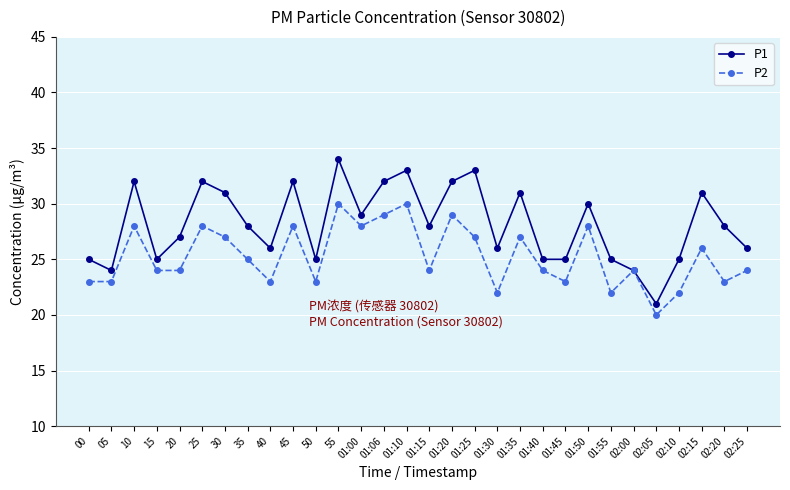

In P2, how many points are higher than both neighbors (excluding endpoints)?

10